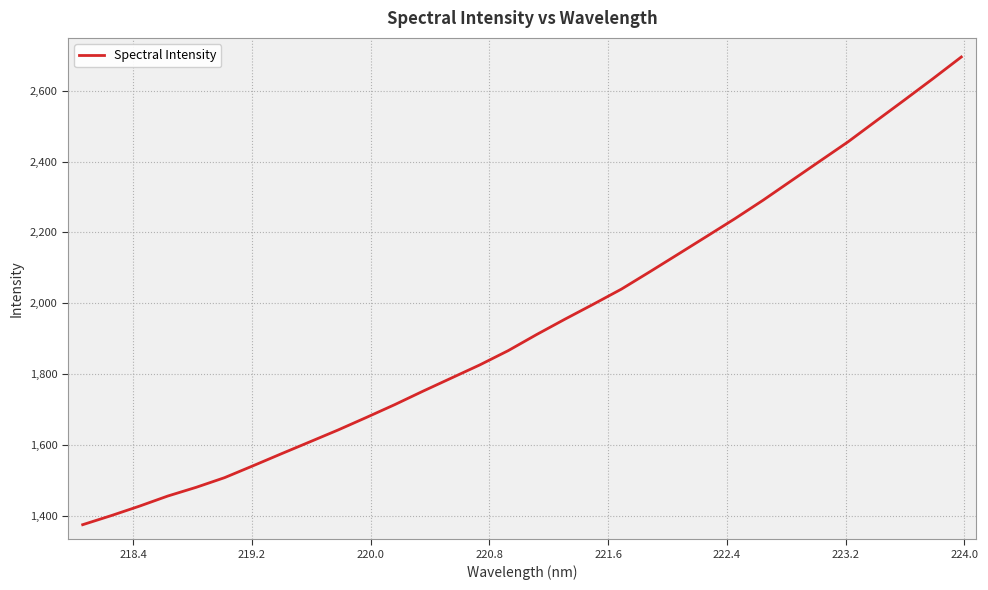

What is the difference between the maximum and minimum values?

1321.5